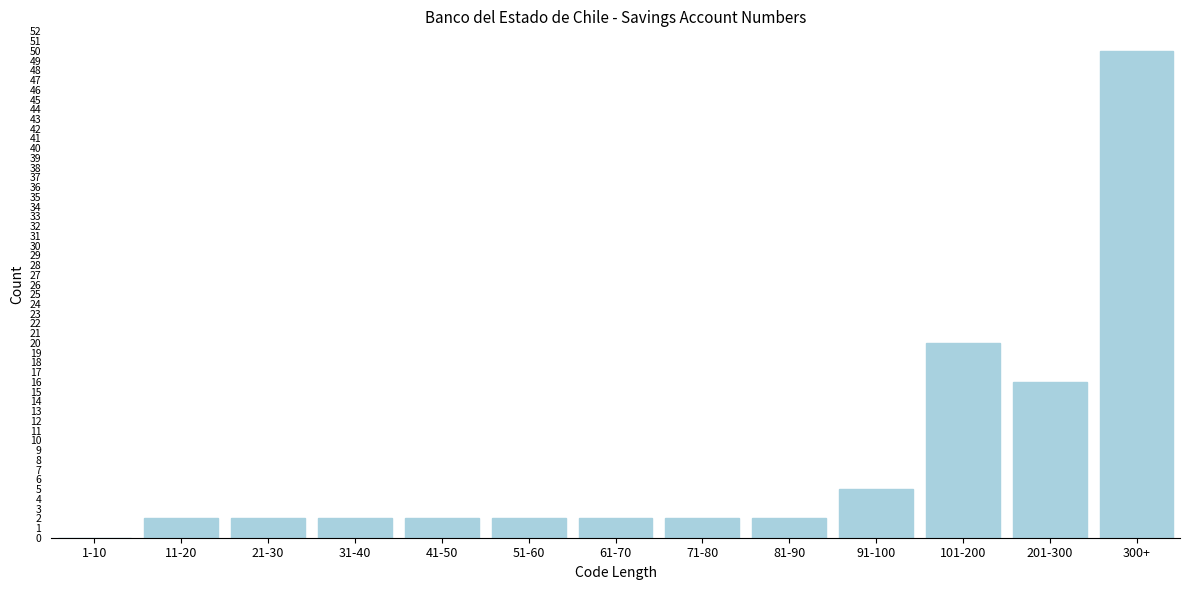

Reading left to right, transcribe all the data shown in this chart.

1-10=0	11-20=2	21-30=2	31-40=2	41-50=2	51-60=2	61-70=2	71-80=2	81-90=2	91-100=5	101-200=20	201-300=16	300+=50